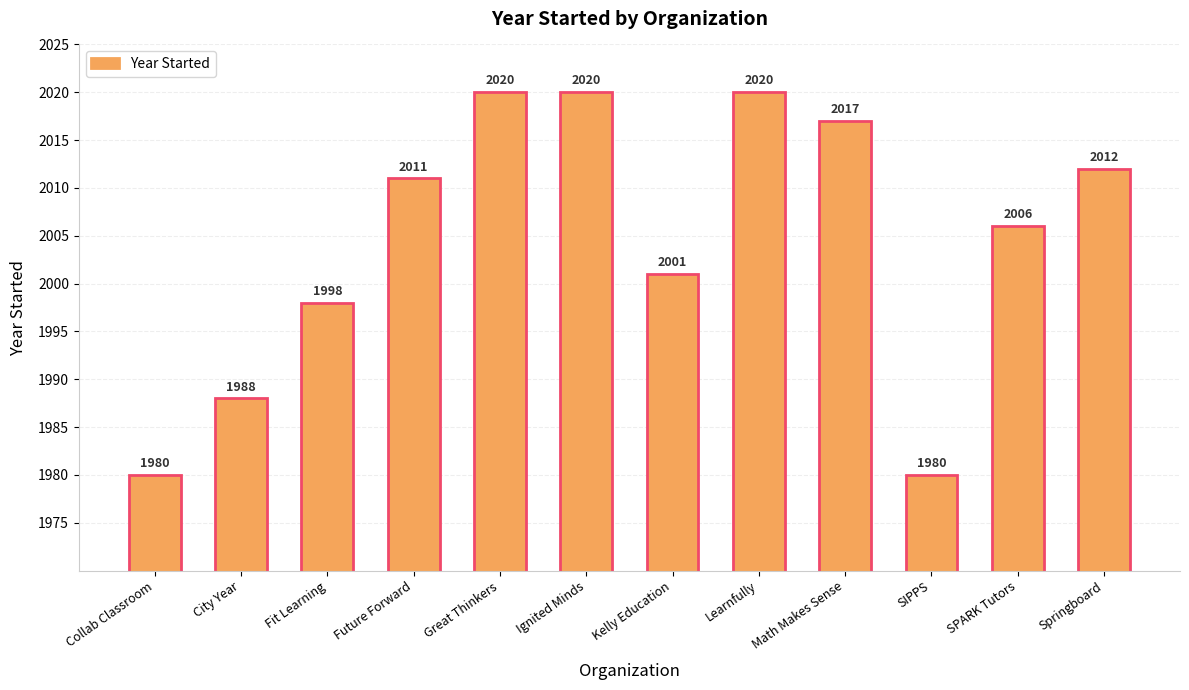

Reading left to right, what are all the values shown in this chart?

1980	1988	1998	2011	2020	2020	2001	2020	2017	1980	2006	2012